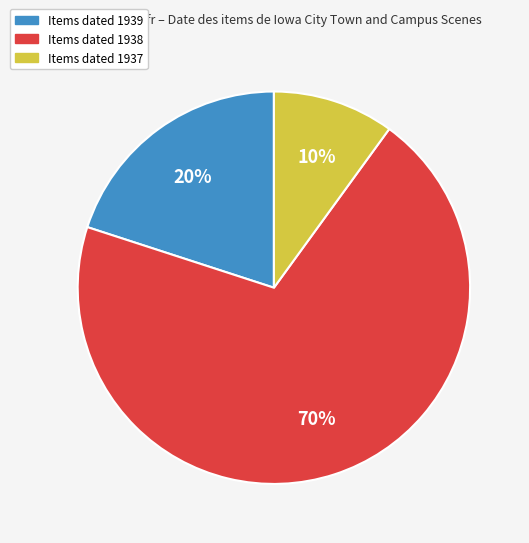

Is there a majority slice in this chart?

Yes